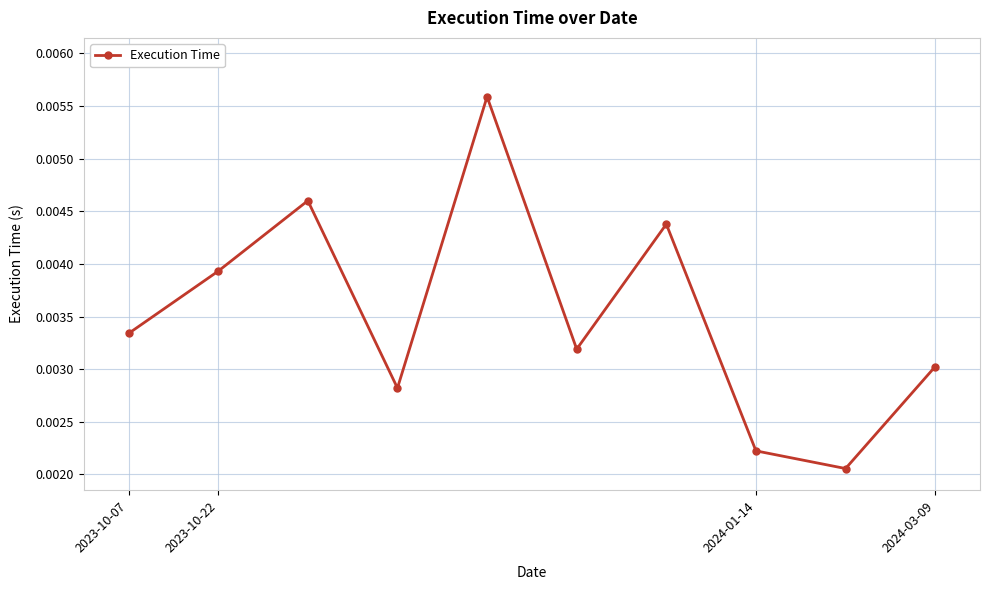

How many interior local peaks (higher than both neighbors) does the data have?

3